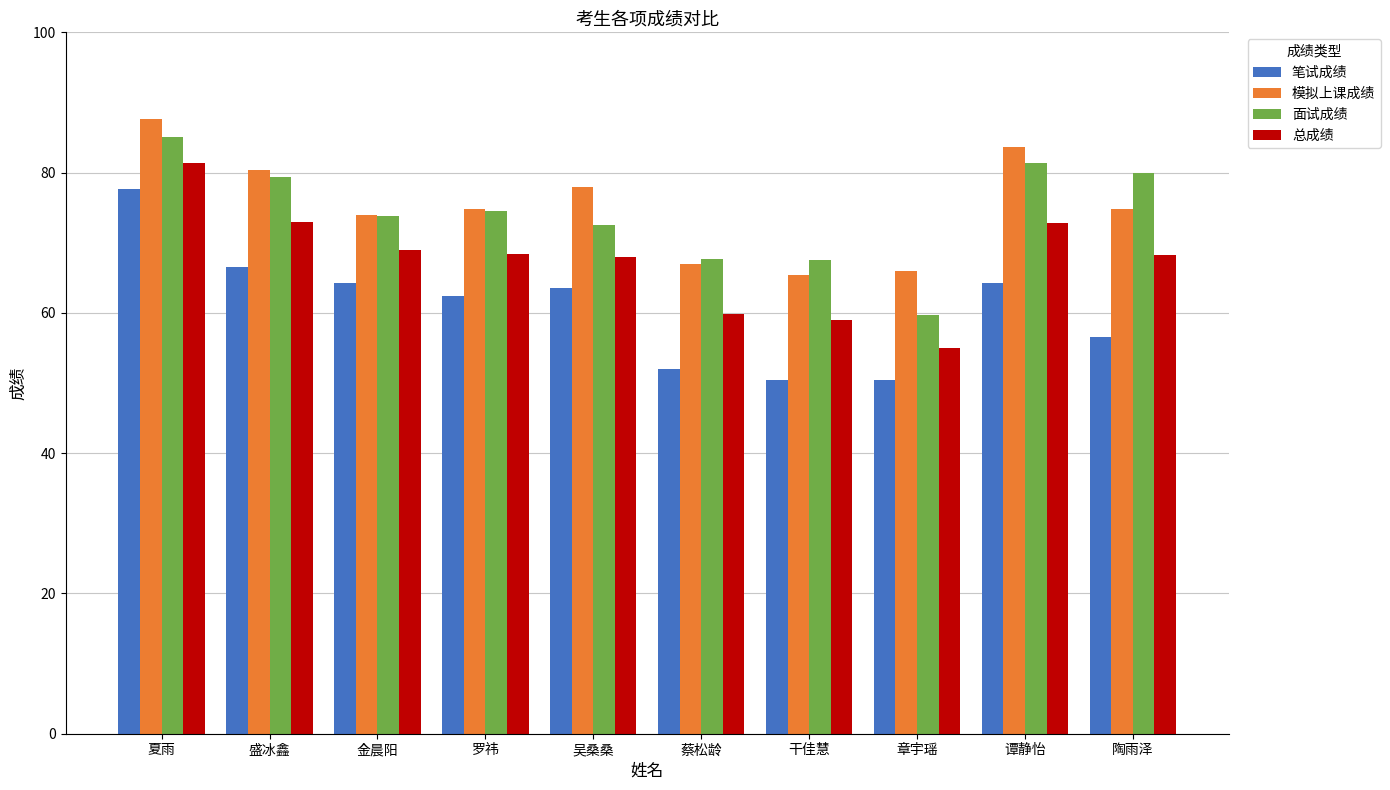

What is the label of the 7th bar from the right?

罗祎